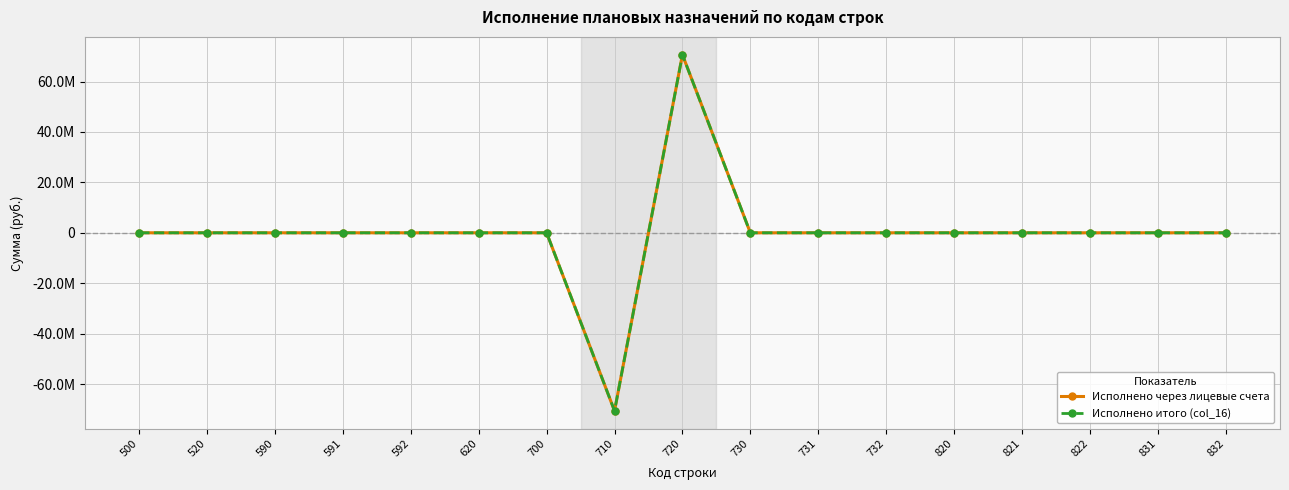

Reading left to right, extract all data points from this chart.

Исполнено через лицевые счета: 0.0	0.0	0.0	0.0	0.0	0.0	0.0	-70643780.5	70643780.5	0.0	0.0	0.0	0.0	0.0	0.0	0.0	0.0
Исполнено итого (col_16): 0.0	0.0	0.0	0.0	0.0	0.0	0.0	-70643780.5	70643780.5	0.0	0.0	0.0	0.0	0.0	0.0	0.0	0.0